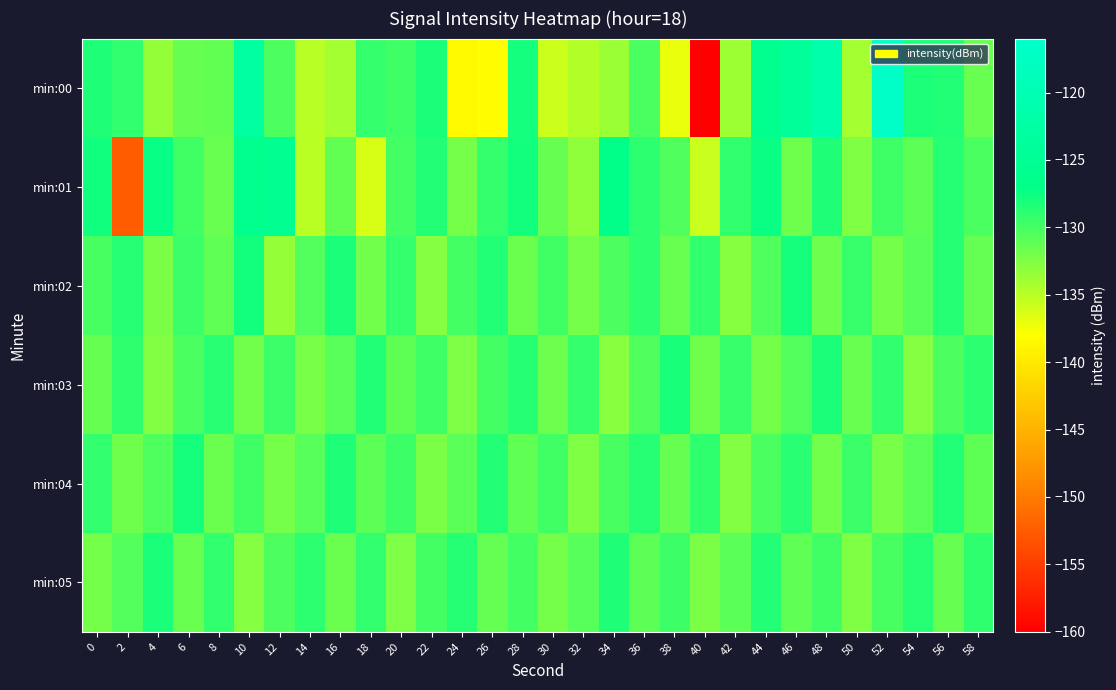

List the series in order of their peak value, lowest first.

min:05, min:03, min:04, min:02, min:01, min:00